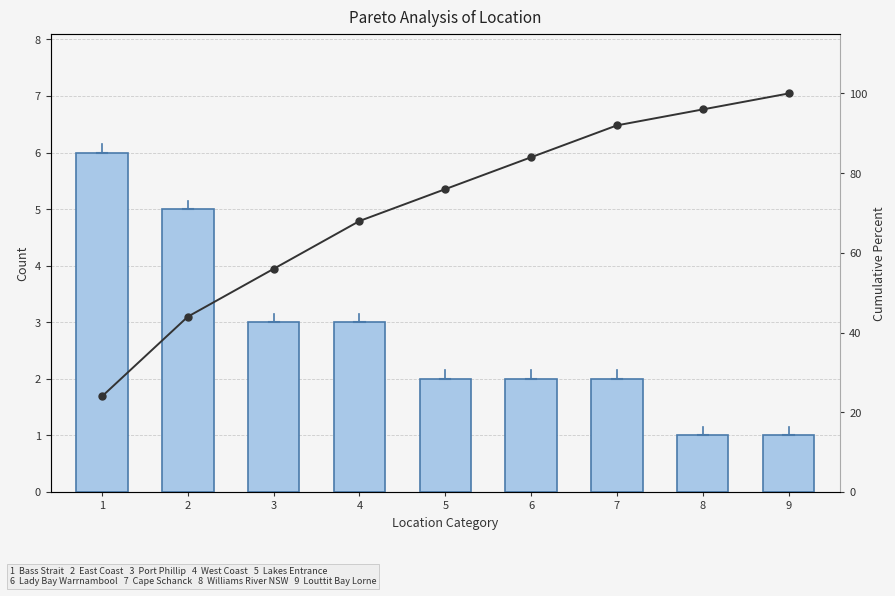

List the series in order of their overall mean, lowest first.

Count, Cumulative %